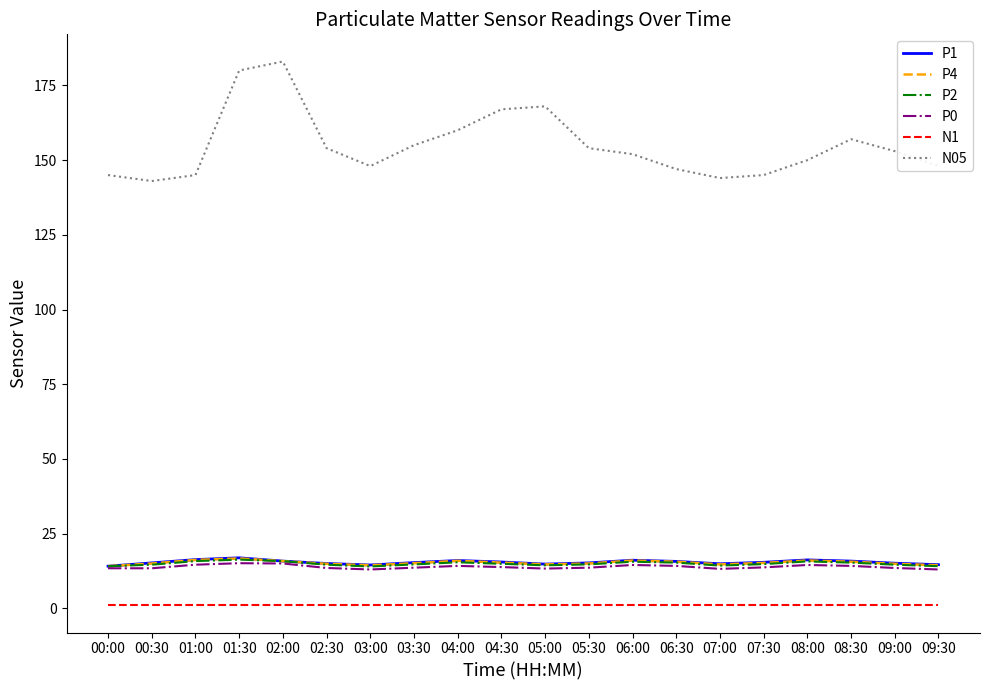

Which series has the widest spread of values?

N05